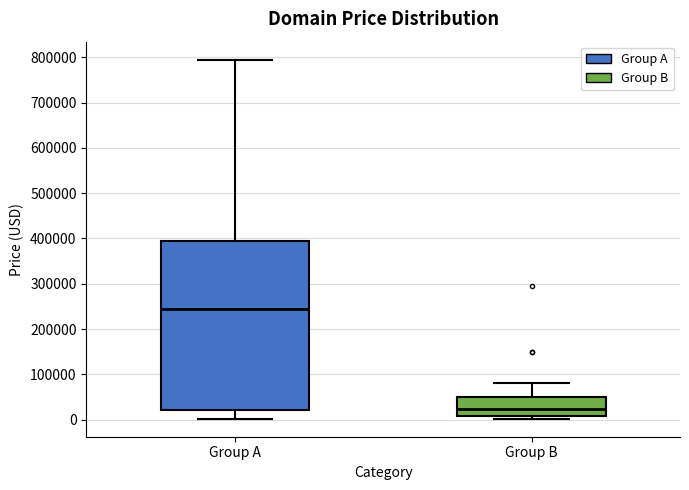

Reading left to right, transcribe this box plot: for each box, give where its median line is, the range the box spans, and where its two whiskers end, as read against the y-axis. The values are not printed on the chart, so give them approximately, as read against the axis.

Group A: median 240000, box 20000 to 390000, whiskers 0 to 790000
Group B: median 20000, box 10000 to 50000, whiskers 0 to 80000